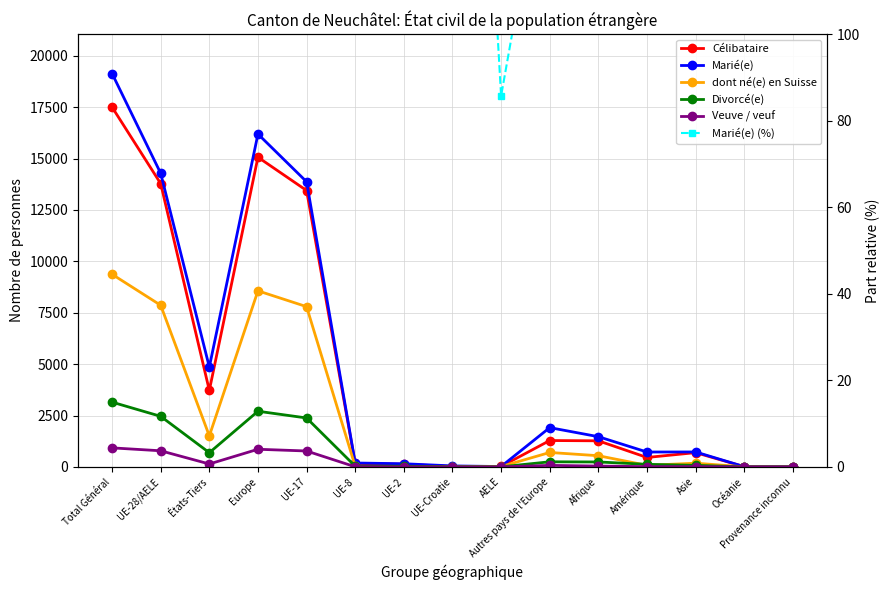

Which series has the largest total across all categories?

Marié(e)